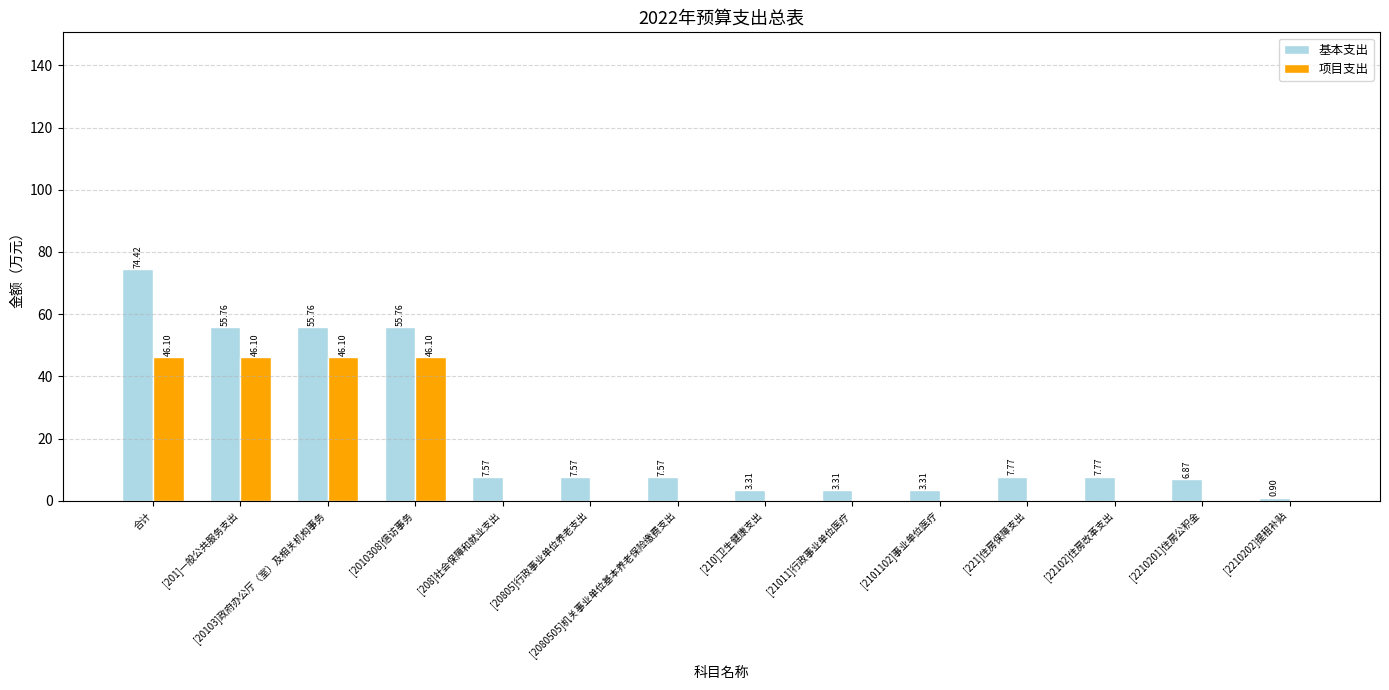

Which series has the widest spread of values?

基本支出